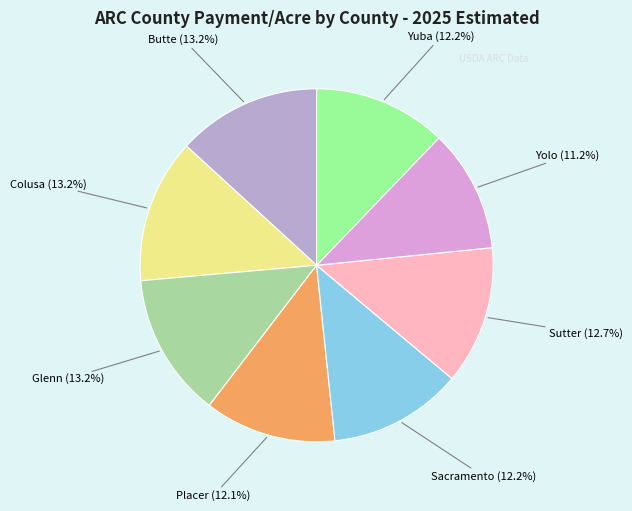

Is Yolo the majority of the pie?

No